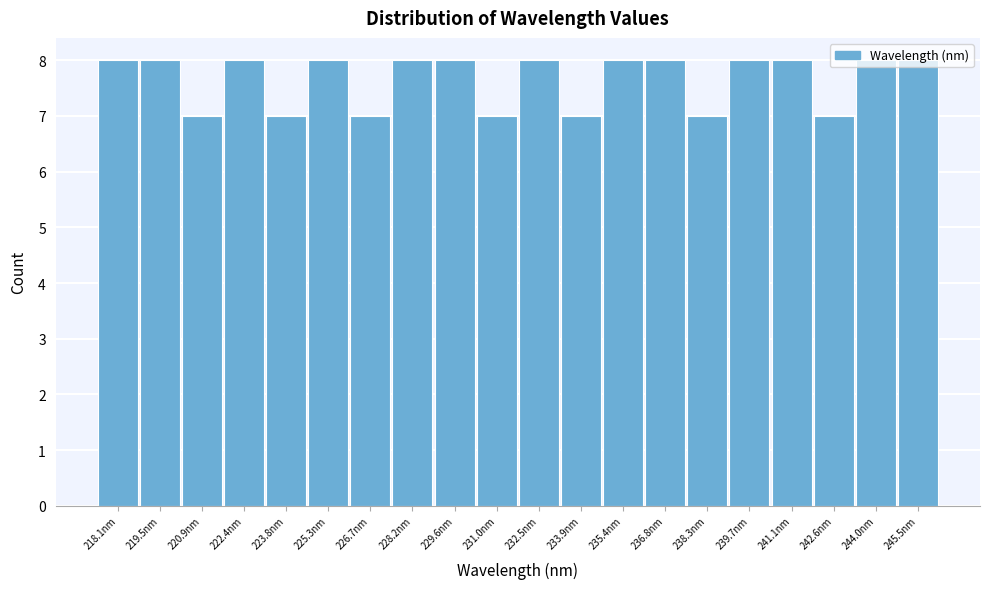

What is the smallest value displayed?

7